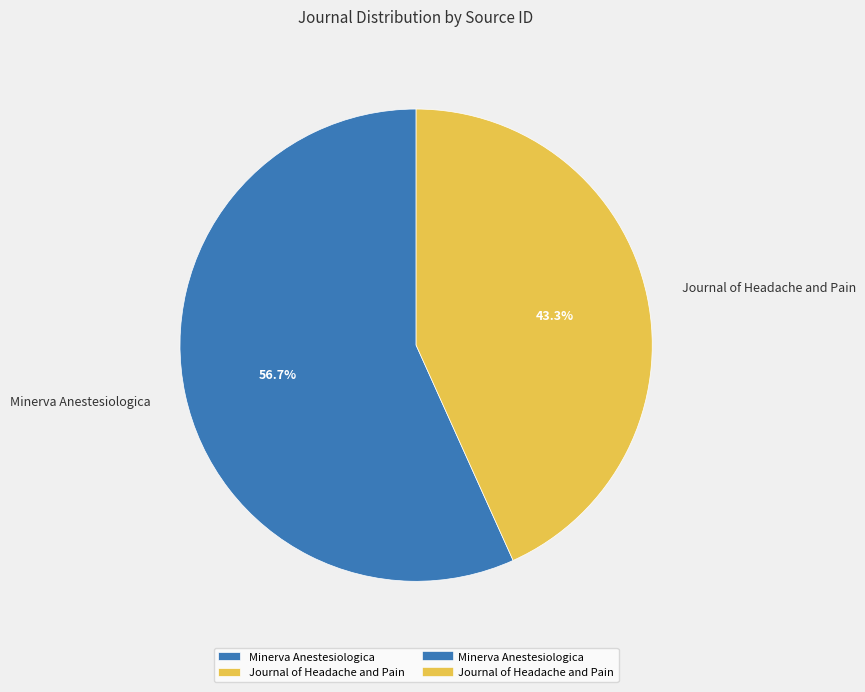

What percentage is the Journal of Headache and Pain slice, to the nearest percent?

43%